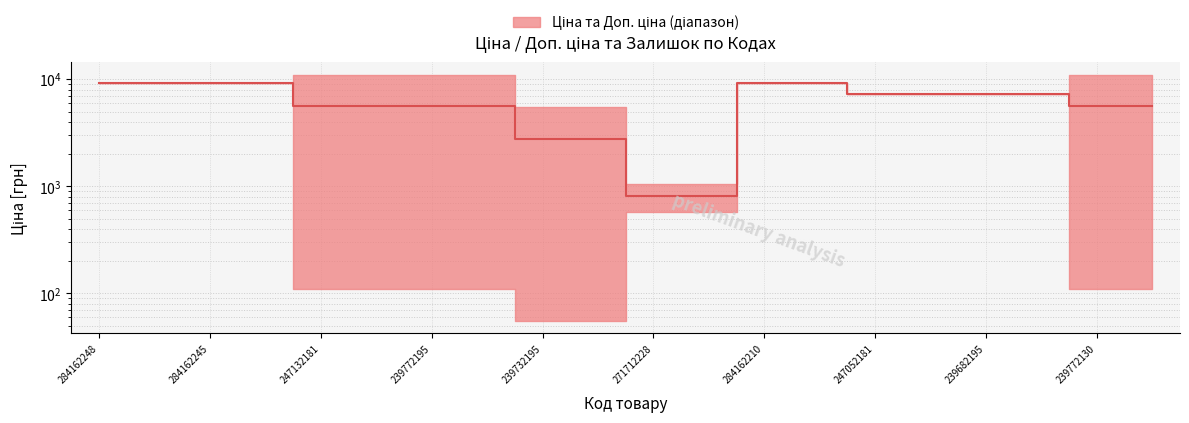

What is the difference between the maximum and minimum values?

8375.3